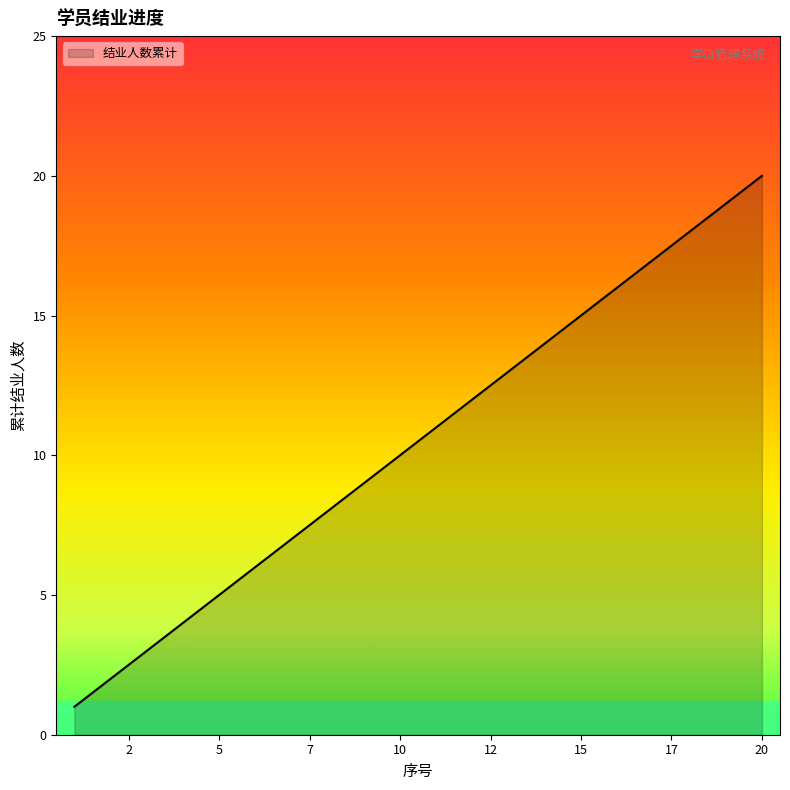

How many series are shown in this chart?

1